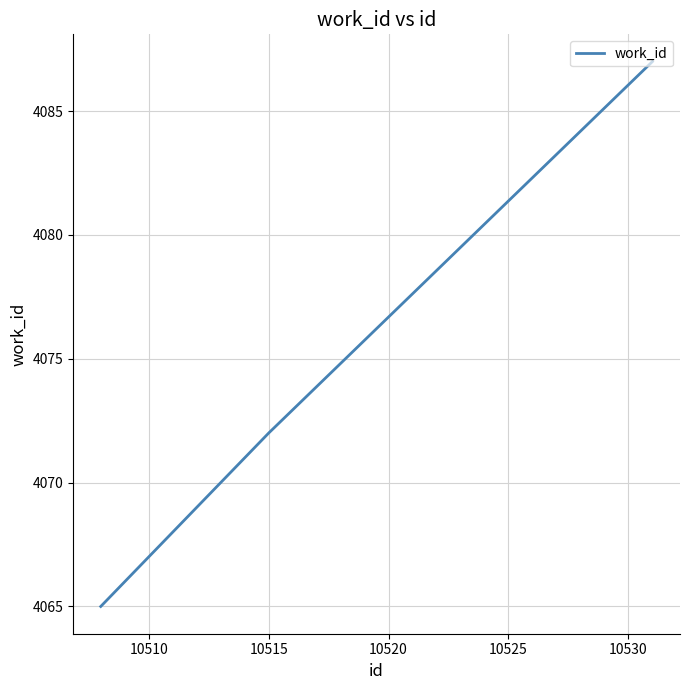

What is the difference between the maximum and minimum values?

22